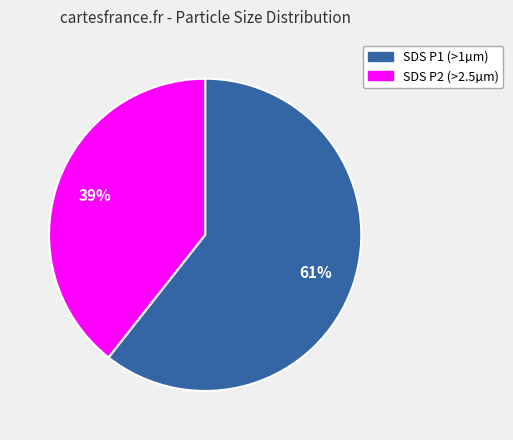

To the nearest percent, what is the average slice percentage?

50%